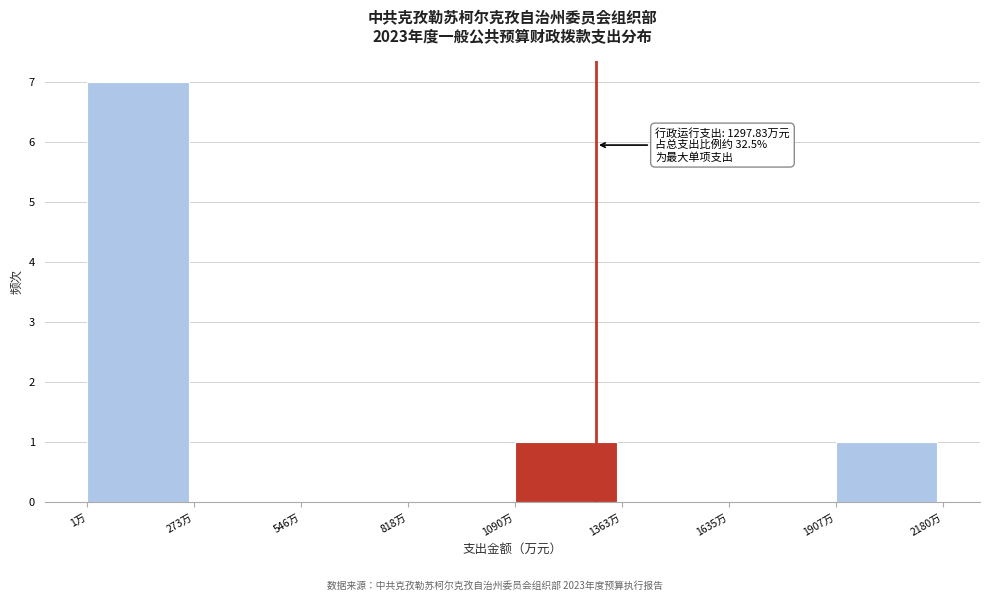

Over which range of the x-axis is the bar tallest?

0 to 250